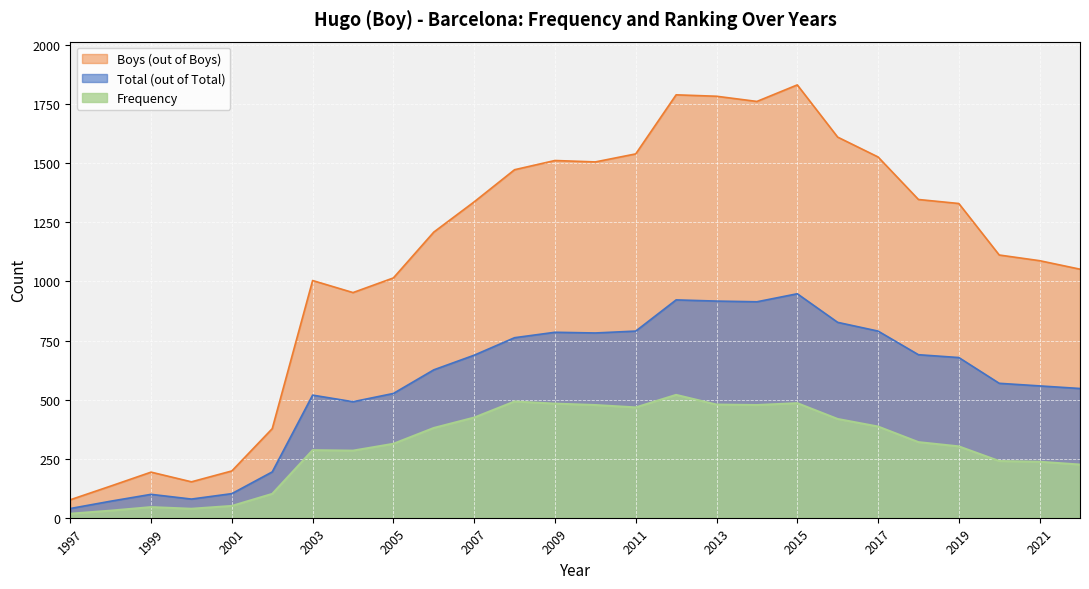

How many interior local valleys does the Frequency series have?

4